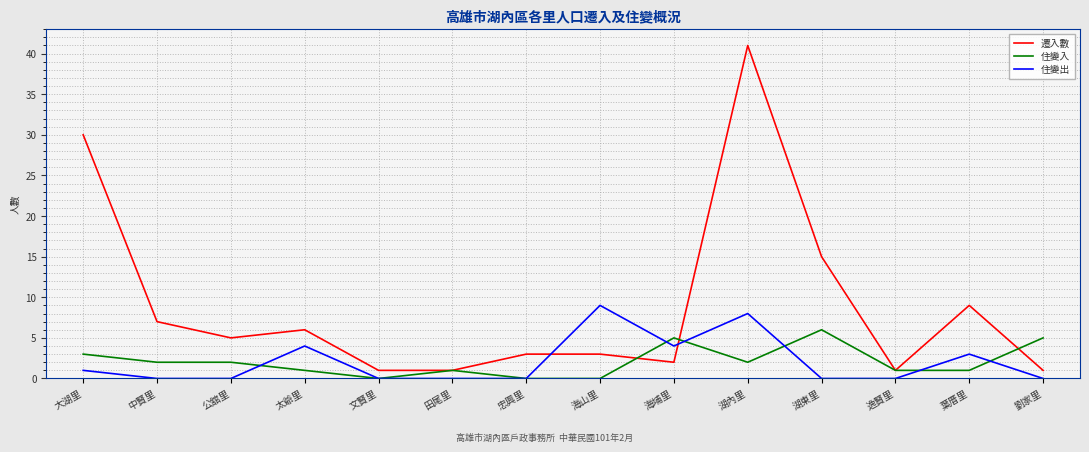

Reading right to left, transcribe all the data shown in this chart.

遷入數: 1	9	1	15	41	2	3	3	1	1	6	5	7	30
住變入: 5	1	1	6	2	5	0	0	1	0	1	2	2	3
住變出: 0	3	0	0	8	4	9	0	0	0	4	0	0	1